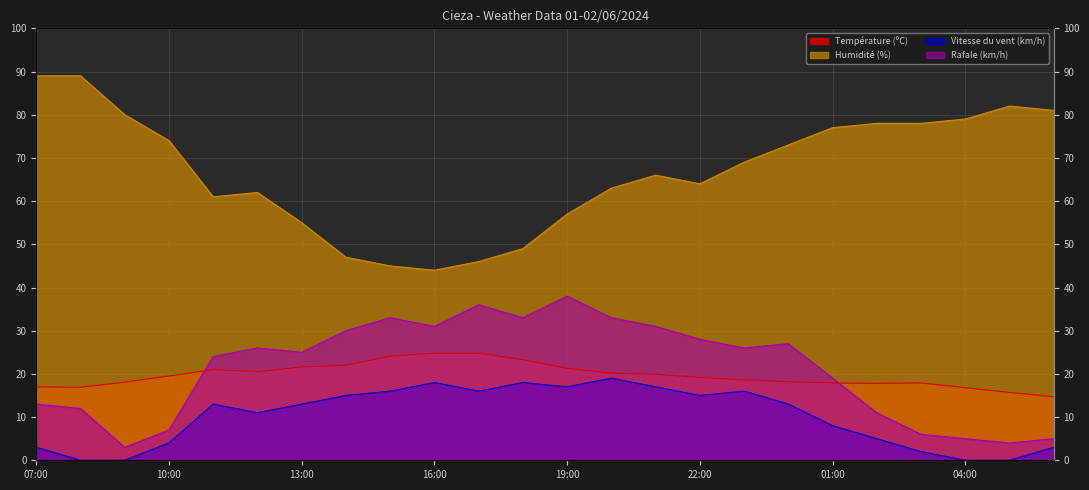

What is the value of the Humidité (%) point at the 15th from the left?

66.0